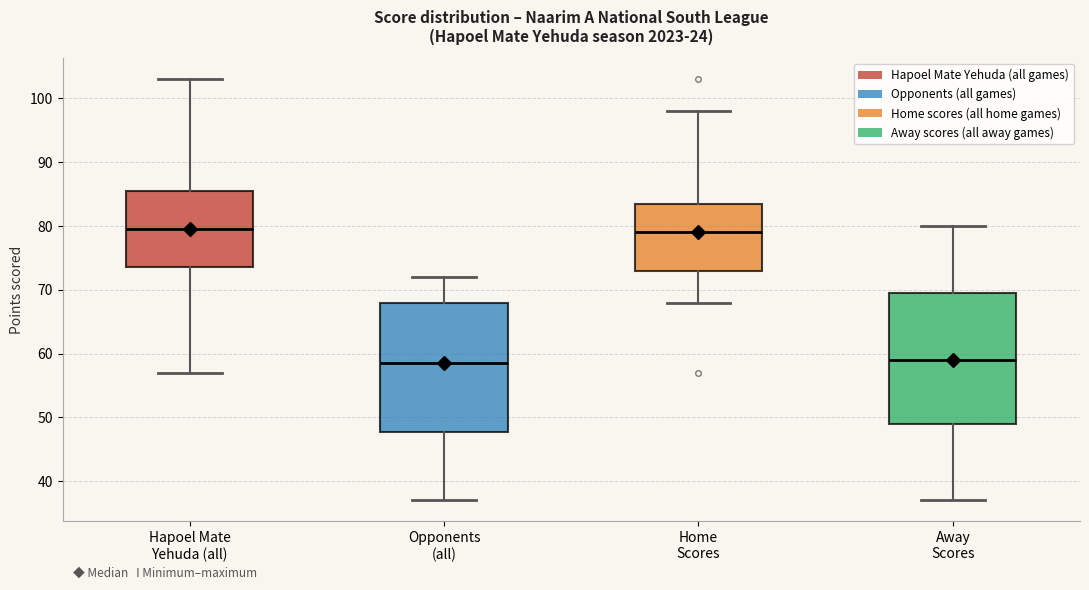

Reading left to right, read every box against the y-axis: the position of its median line, the range the box covers, and the ends of its whiskers. The values are not printed on the chart, so give them approximately, as read against the axis.

Hapoel Mate Yehuda (all): median 80, box 74 to 86, whiskers 57 to 103
Opponents (all): median 59, box 48 to 68, whiskers 37 to 72
Home Scores: median 79, box 73 to 84, whiskers 68 to 98
Away Scores: median 59, box 49 to 70, whiskers 37 to 80